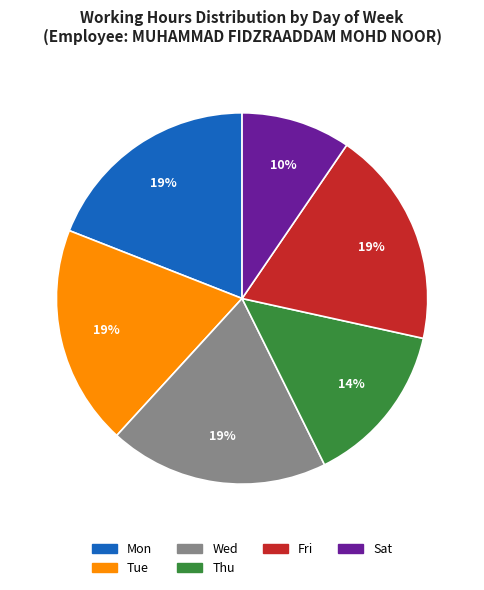

Does any single category account for the majority?

No